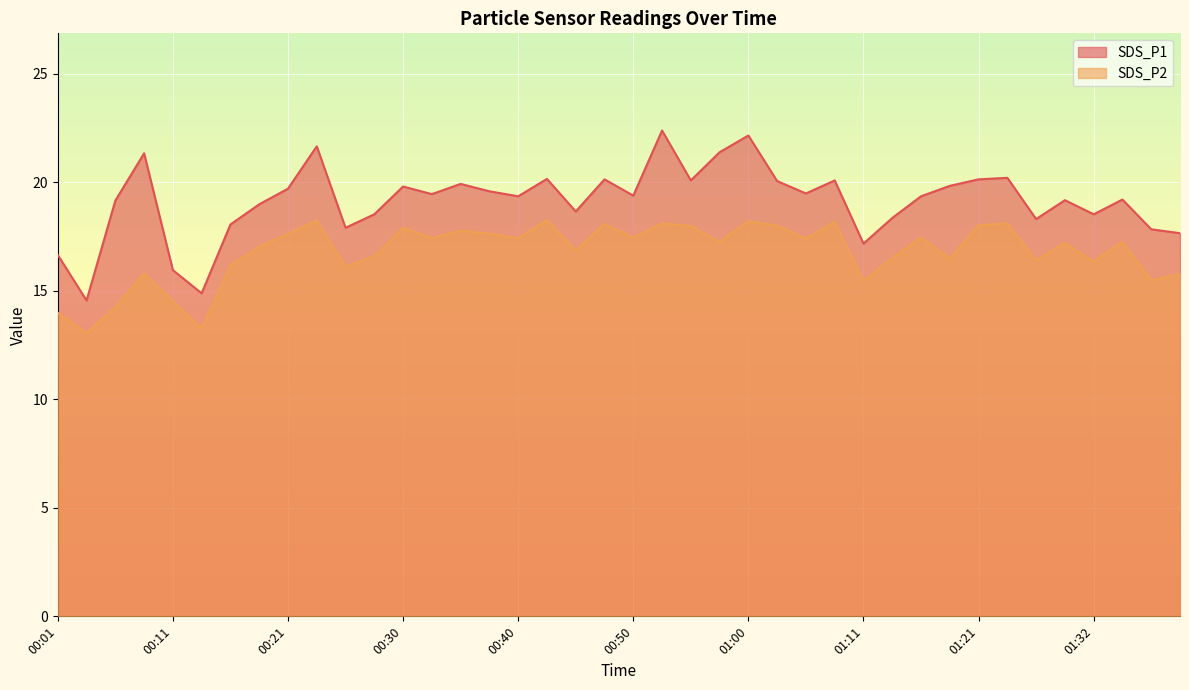

Rank the series by their maximum value, from lowest to highest.

SDS_P2, SDS_P1